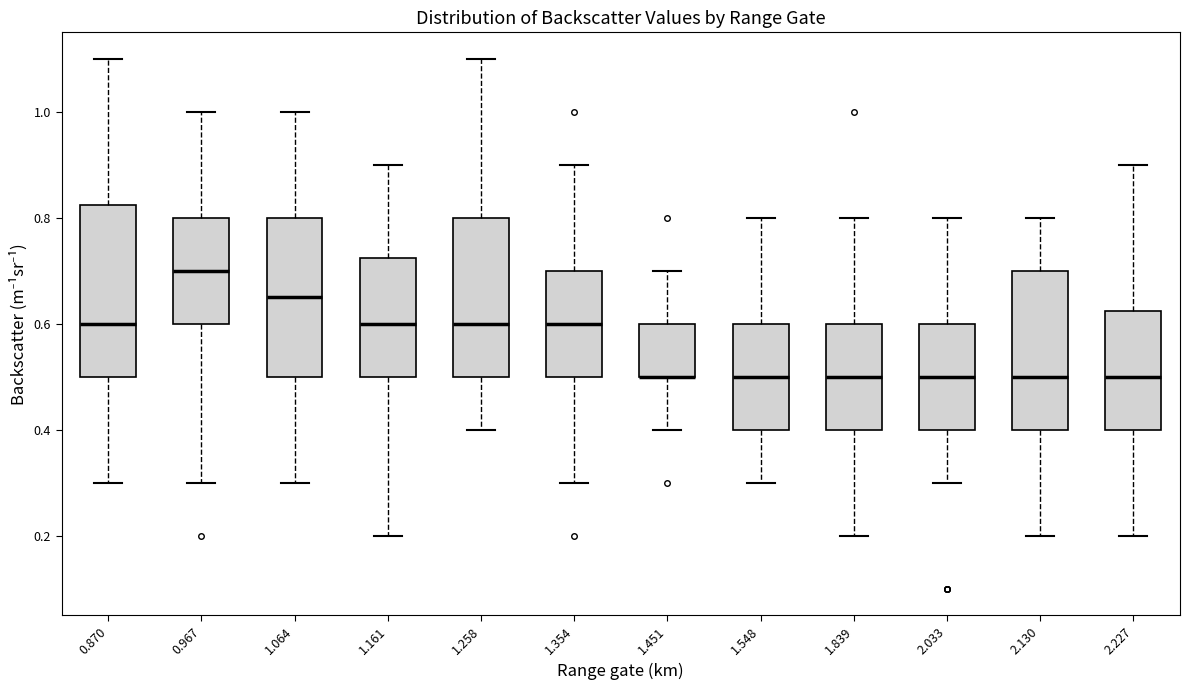

Reading left to right, transcribe this box plot: for each box, give where its median line is, the range the box spans, and where its two whiskers end, as read against the y-axis. The values are not printed on the chart, so give them approximately, as read against the axis.

0.870: median 0.60, box 0.50 to 0.82, whiskers 0.30 to 1.10
0.967: median 0.70, box 0.60 to 0.80, whiskers 0.30 to 1.00
1.064: median 0.66, box 0.50 to 0.80, whiskers 0.30 to 1.00
1.161: median 0.60, box 0.50 to 0.72, whiskers 0.20 to 0.90
1.258: median 0.60, box 0.50 to 0.80, whiskers 0.40 to 1.10
1.354: median 0.60, box 0.50 to 0.70, whiskers 0.30 to 0.90
1.451: median 0.50 (drawn on the box's lower edge), box 0.50 to 0.60, whiskers 0.40 to 0.70
1.548: median 0.50, box 0.40 to 0.60, whiskers 0.30 to 0.80
1.839: median 0.50, box 0.40 to 0.60, whiskers 0.20 to 0.80
2.033: median 0.50, box 0.40 to 0.60, whiskers 0.30 to 0.80
2.130: median 0.50, box 0.40 to 0.70, whiskers 0.20 to 0.80
2.227: median 0.50, box 0.40 to 0.62, whiskers 0.20 to 0.90